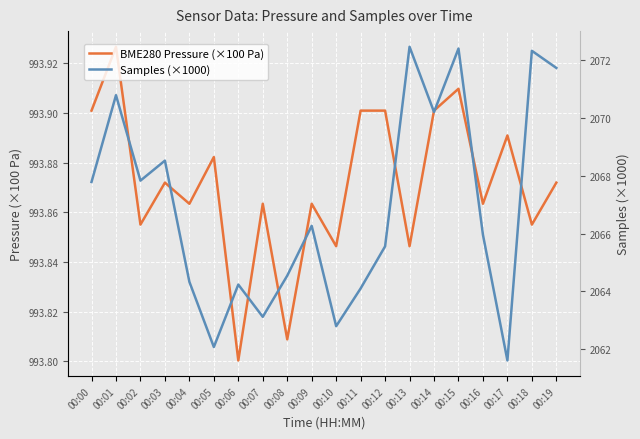

Reading left to right, what are all the values shown in this chart?

BME280 Pressure (×100 Pa): 993.9	993.9	993.9	993.9	993.9	993.9	993.8	993.9	993.8	993.9	993.8	993.9	993.9	993.8	993.9	993.9	993.9	993.9	993.9	993.9
Samples (×1000): 2067.8	2070.8	2067.8	2068.5	2064.3	2062.1	2064.2	2063.1	2064.5	2066.3	2062.8	2064.1	2065.6	2072.5	2070.2	2072.4	2066.0	2061.6	2072.3	2071.7